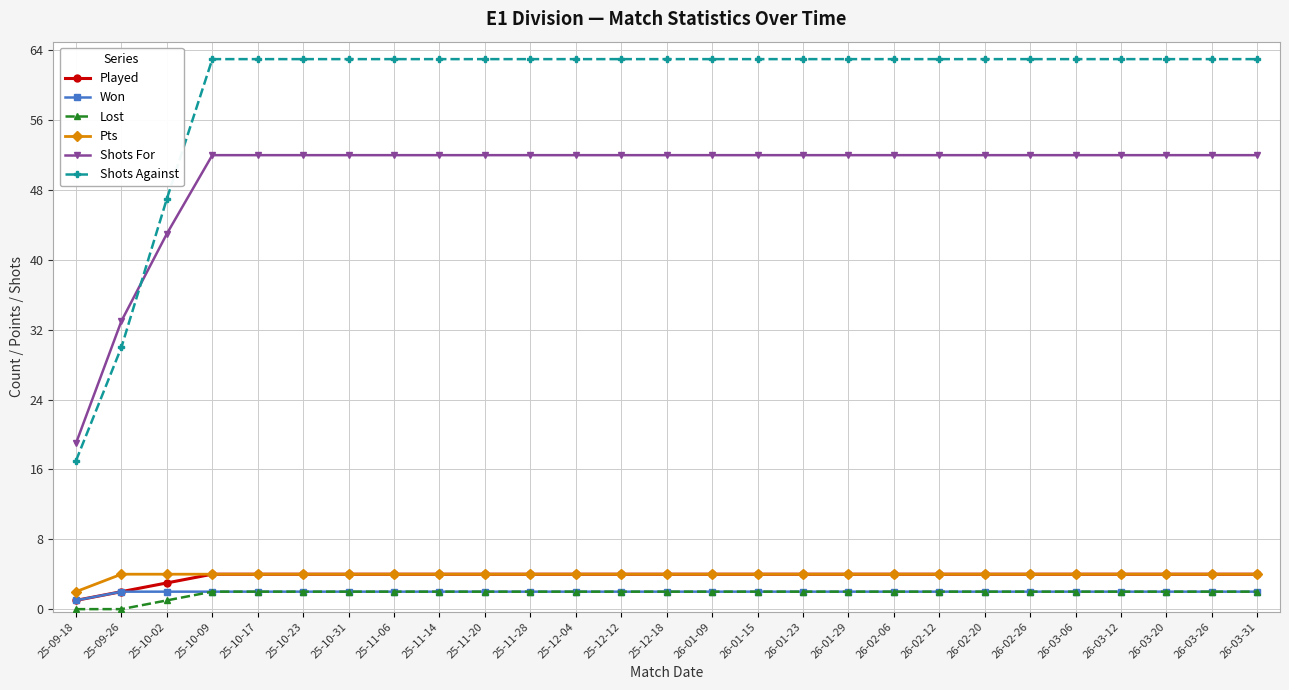

What is the label of the 5th point from the left?

25-10-17